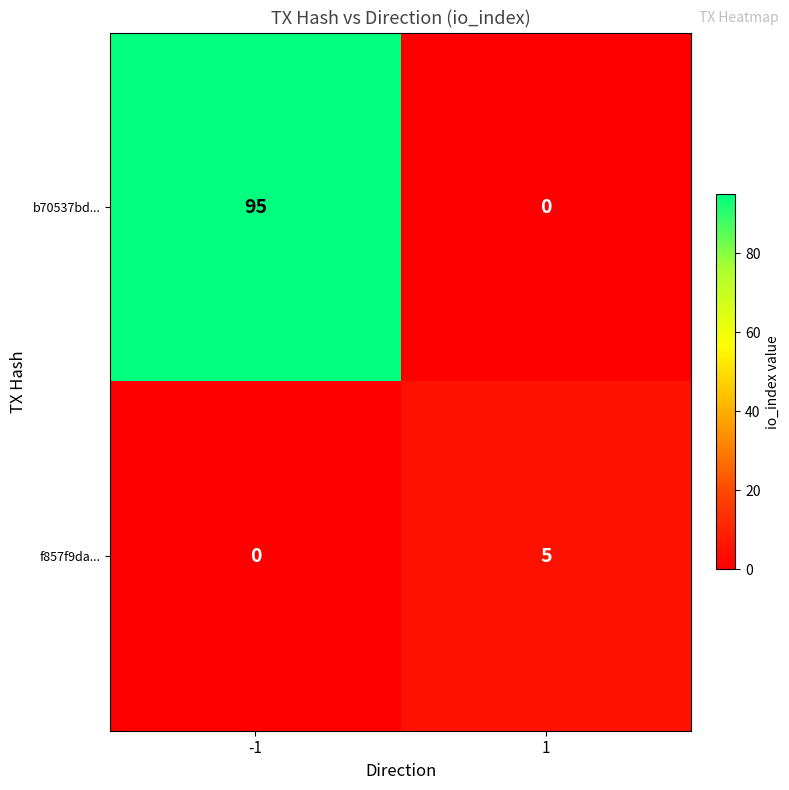

At how many categories does at least one series exceed 65?

1